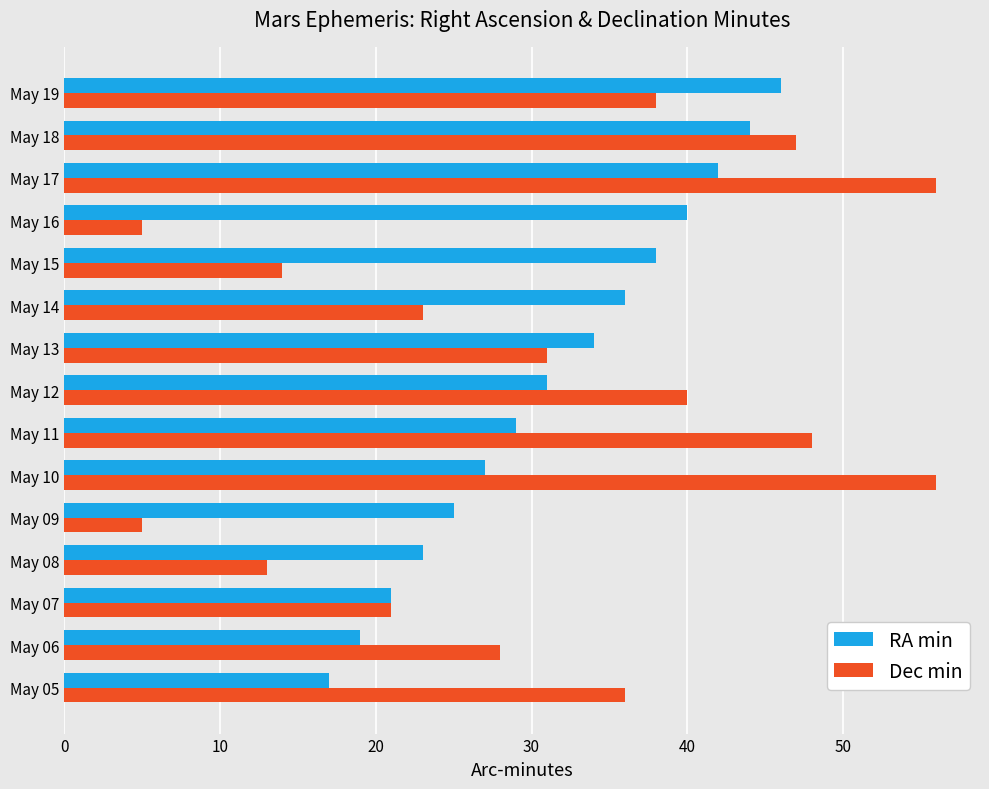

Which category has the highest value in the RA min series?

May 19